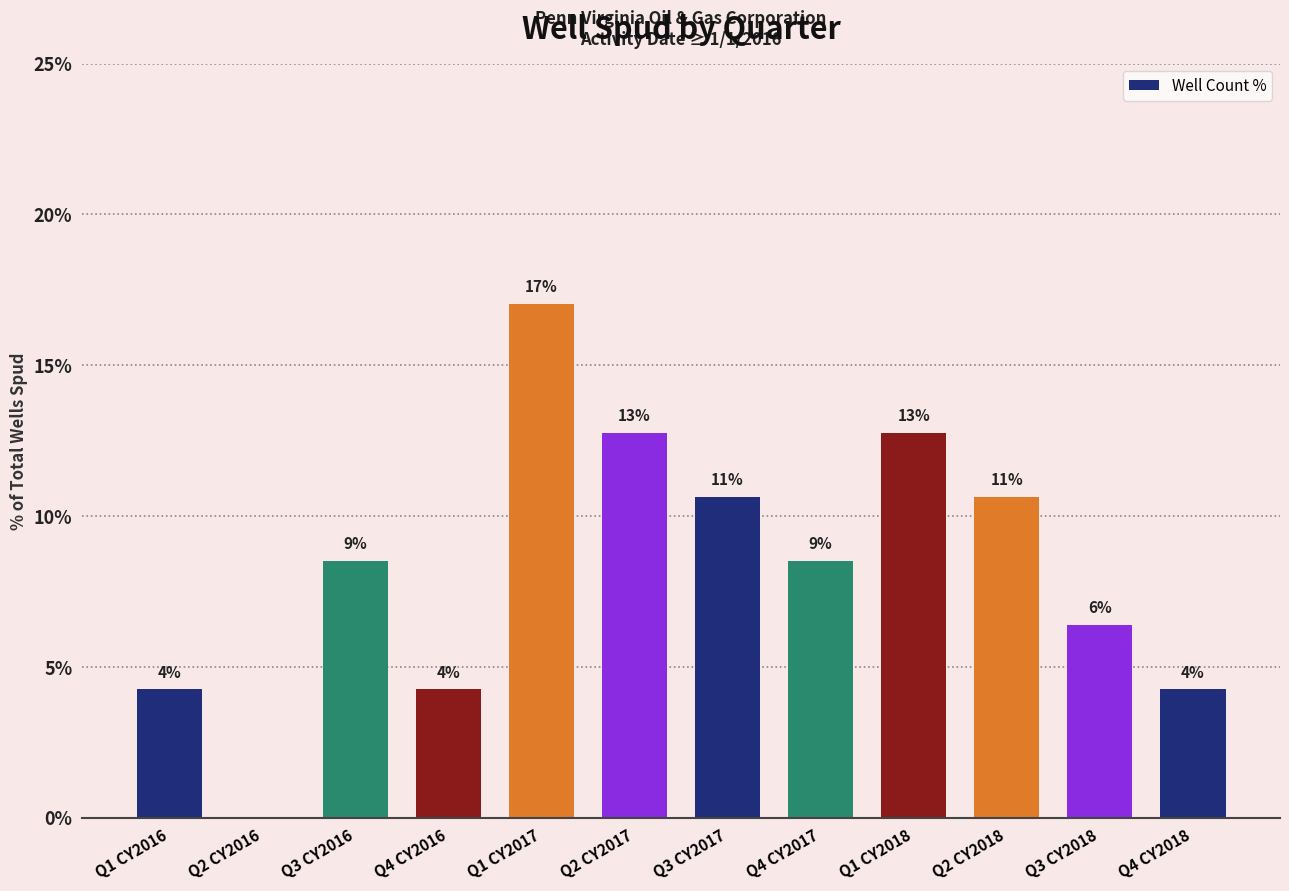

What is the difference between the second highest and minimum values?

12.8